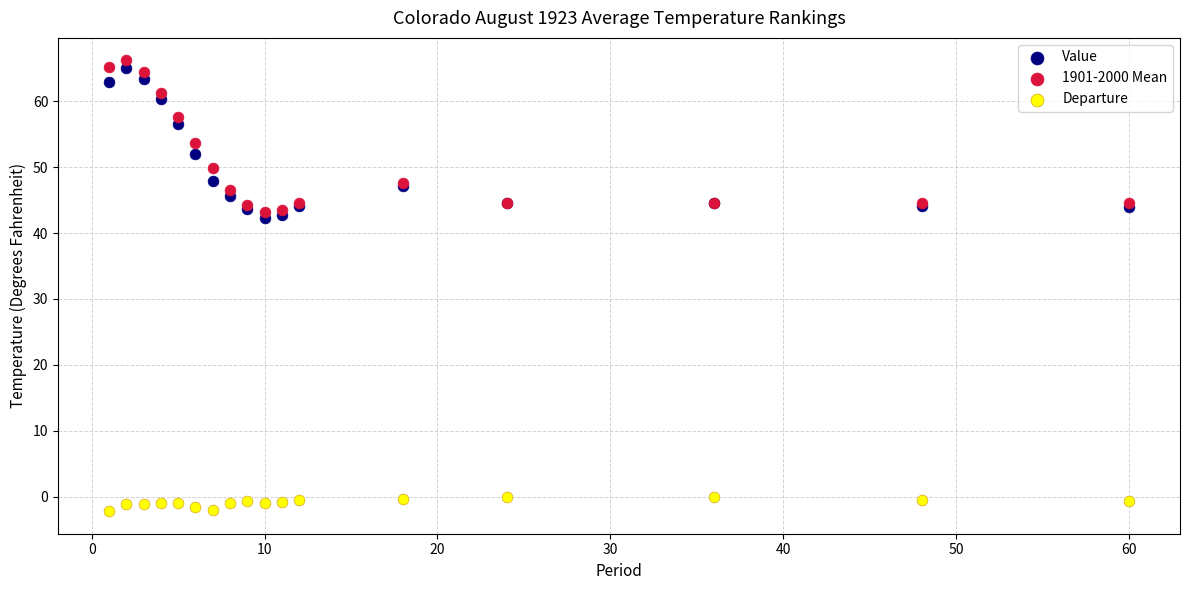

Which series contains the highest Y value?

1901-2000 Mean